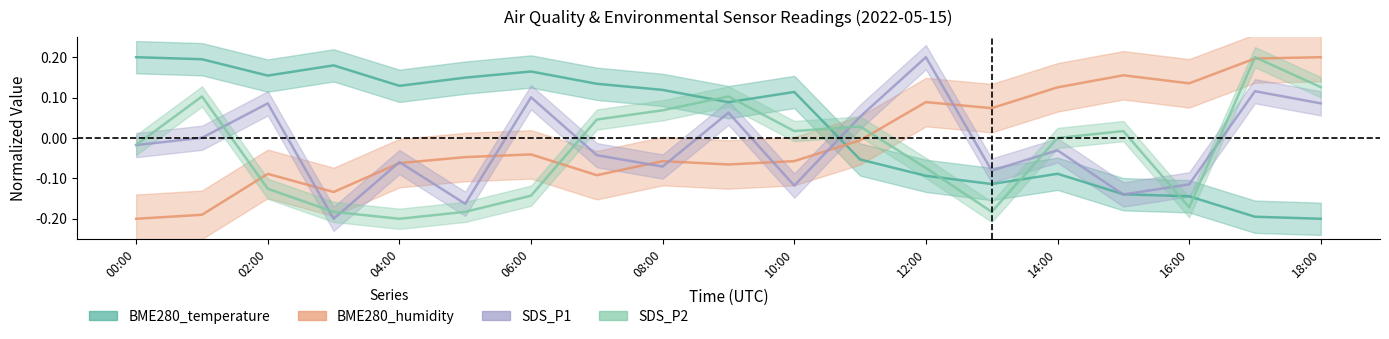

What is the sum of all SDS_P1 values?

-0.3